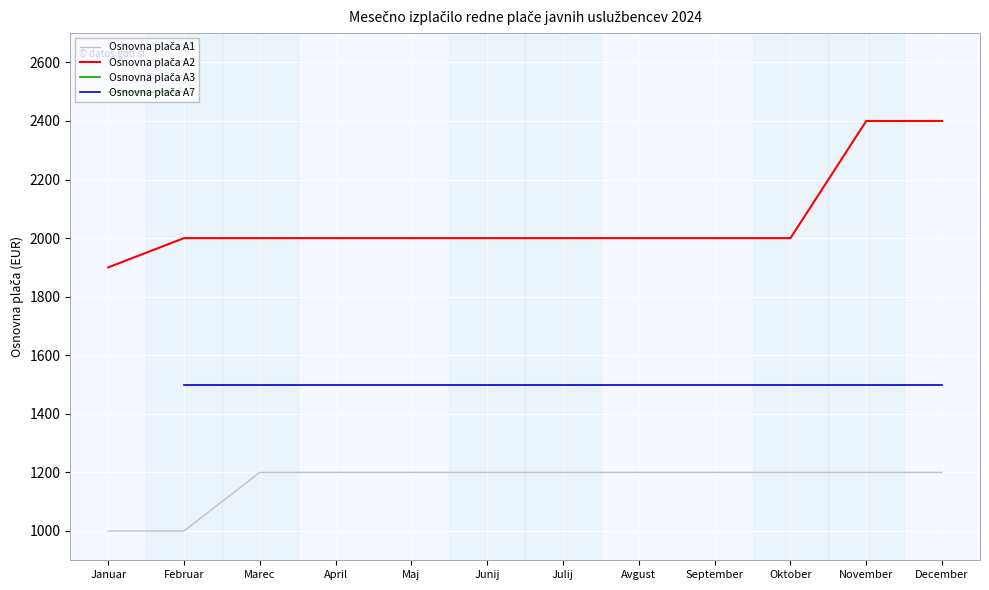

What is the difference between the maximum and minimum values in the Osnovna plača A2 series?

500.0